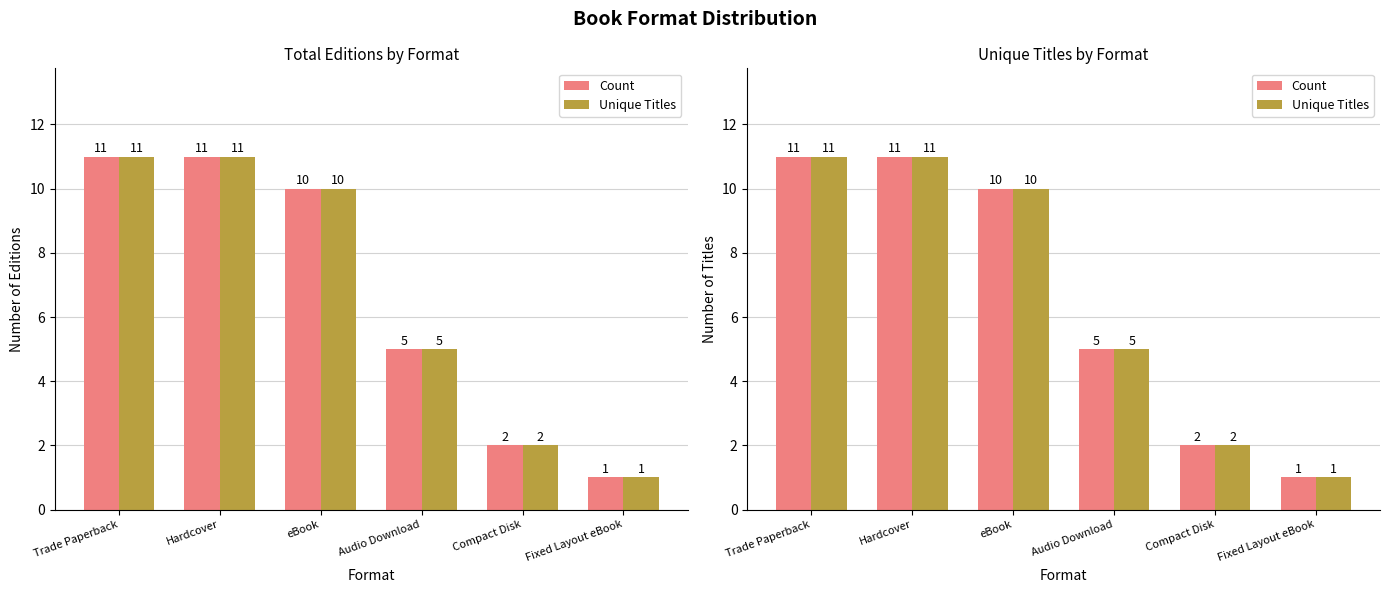

At Hardcover, list the series in order from largest to smallest.

Count, Unique Titles